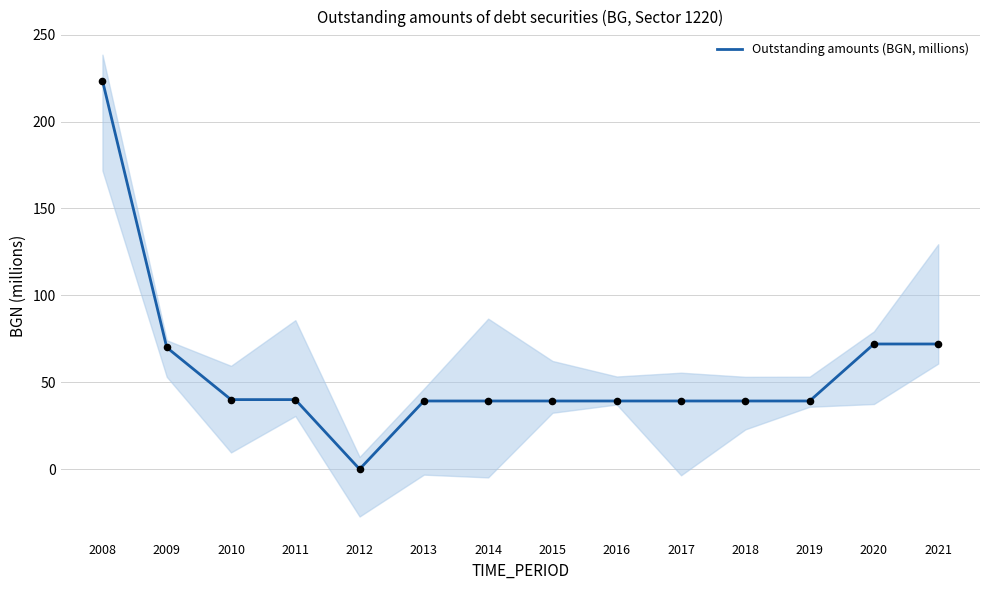

Between 2008 and 2013, which is larger?

2008